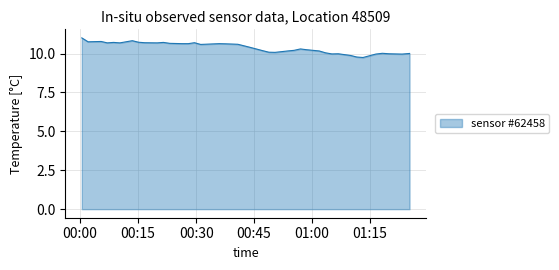

What is the minimum value shown in the chart?

9.8